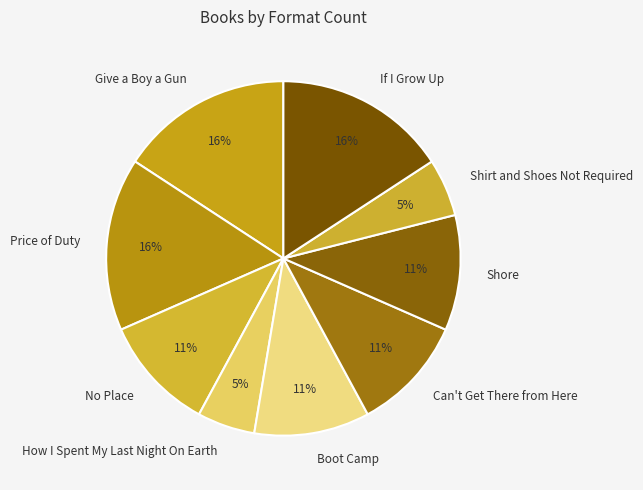

To the nearest percent, what percentage of the pie is Give a Boy a Gun?

16%